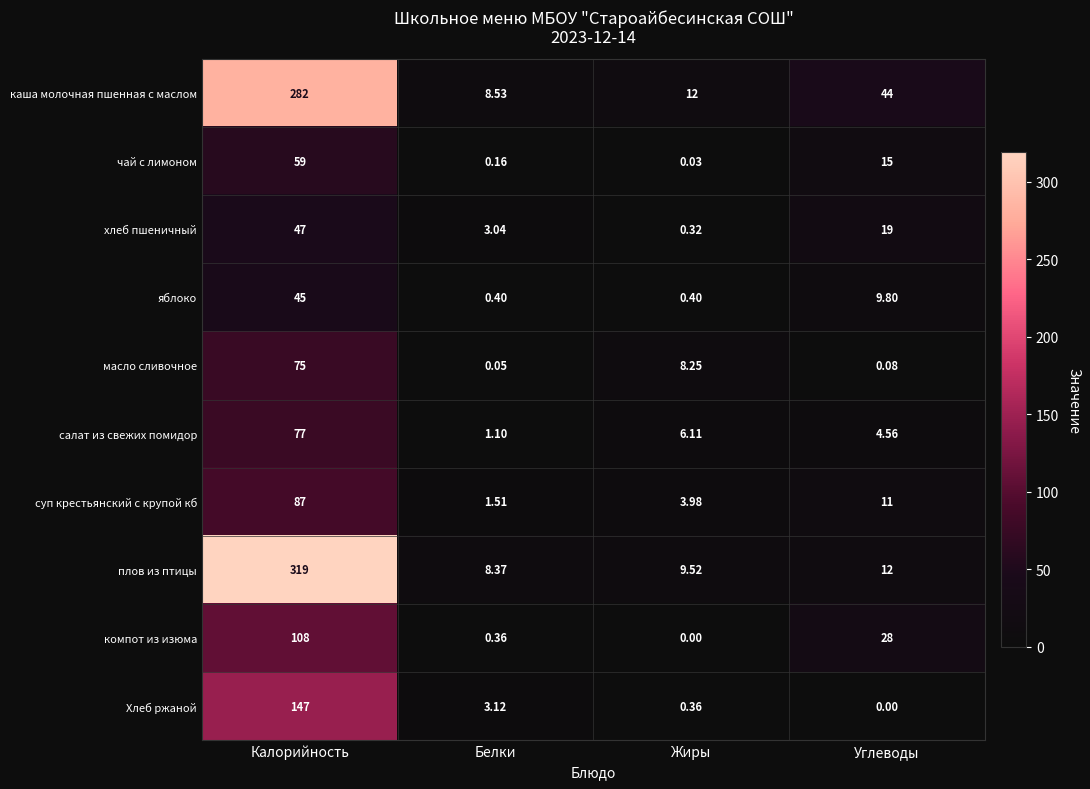

At which category is the sum across all series the highest?

Калорийность